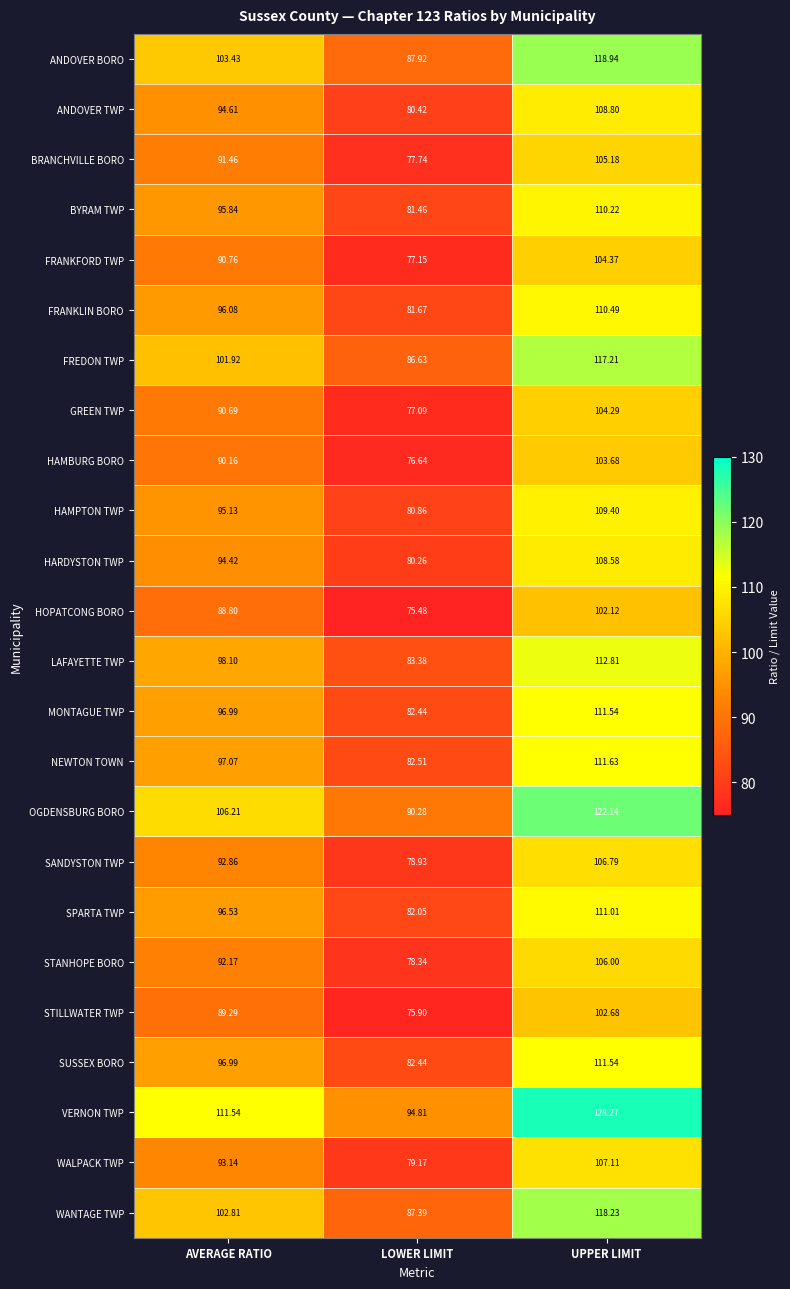

Which category has the lowest value in the FRANKFORD TWP series?

LOWER LIMIT